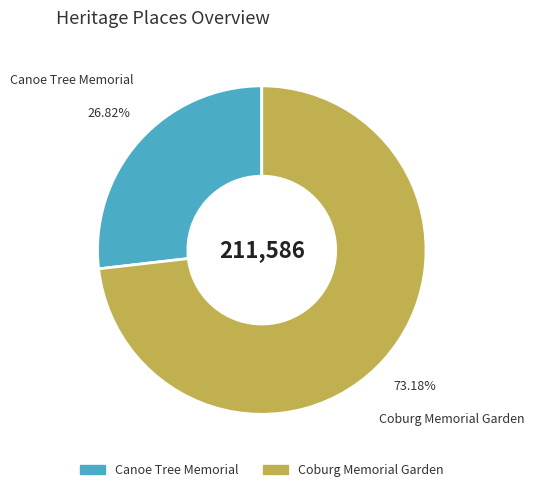

Which slice is the largest?

Coburg Memorial Garden